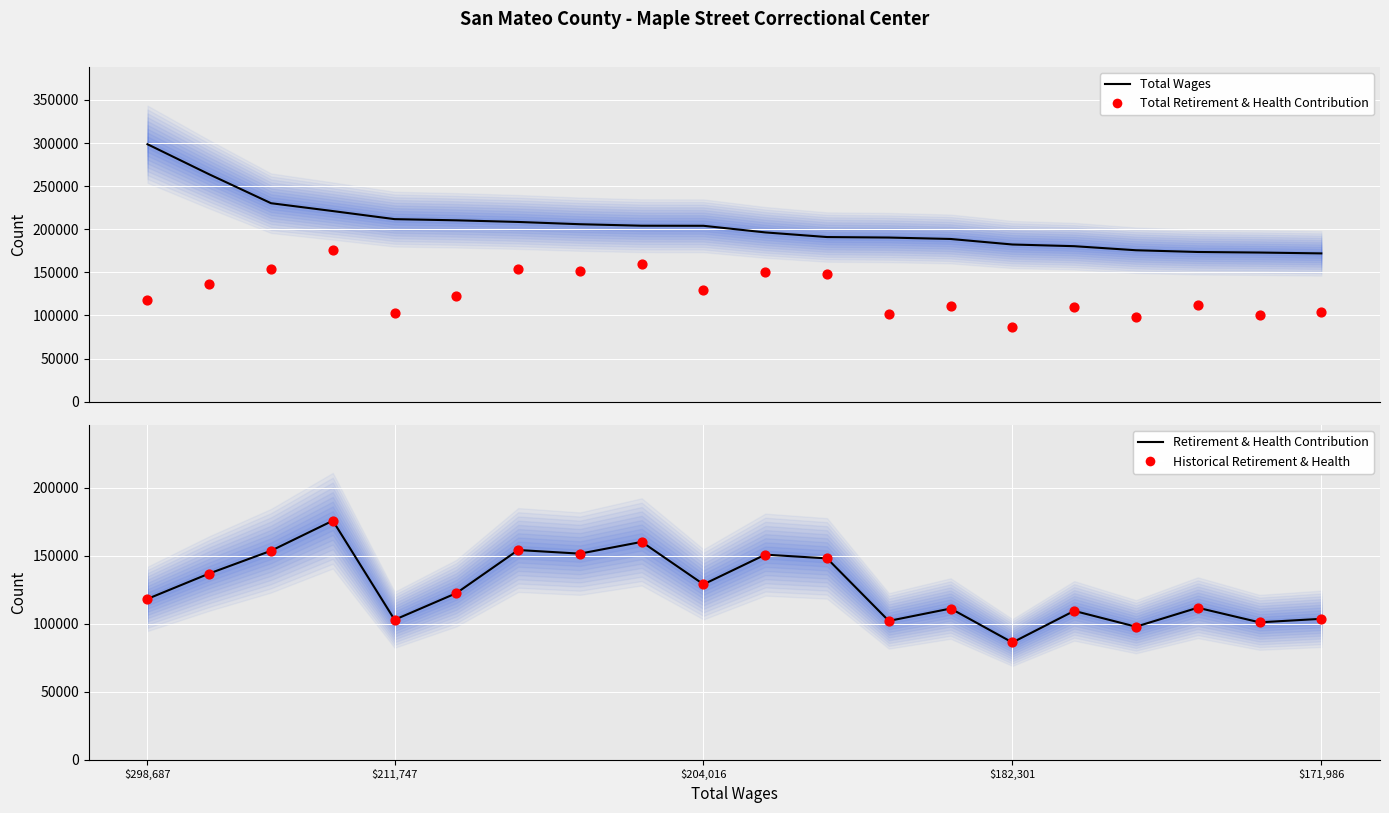

At how many categories does at least one series exceed 140711?

20